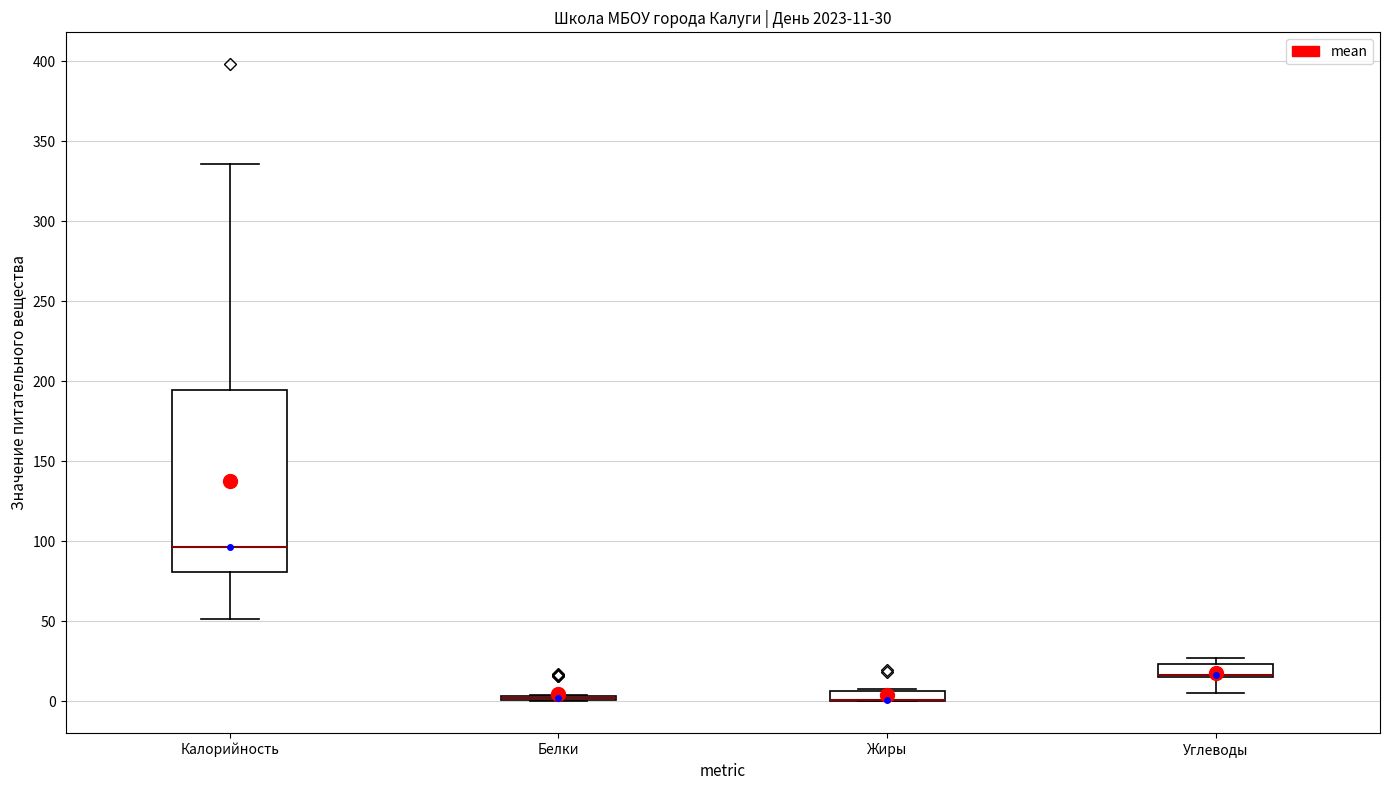

Comparing the boxes themselves (not the whiskers), which one is the tallest?

Калорийность